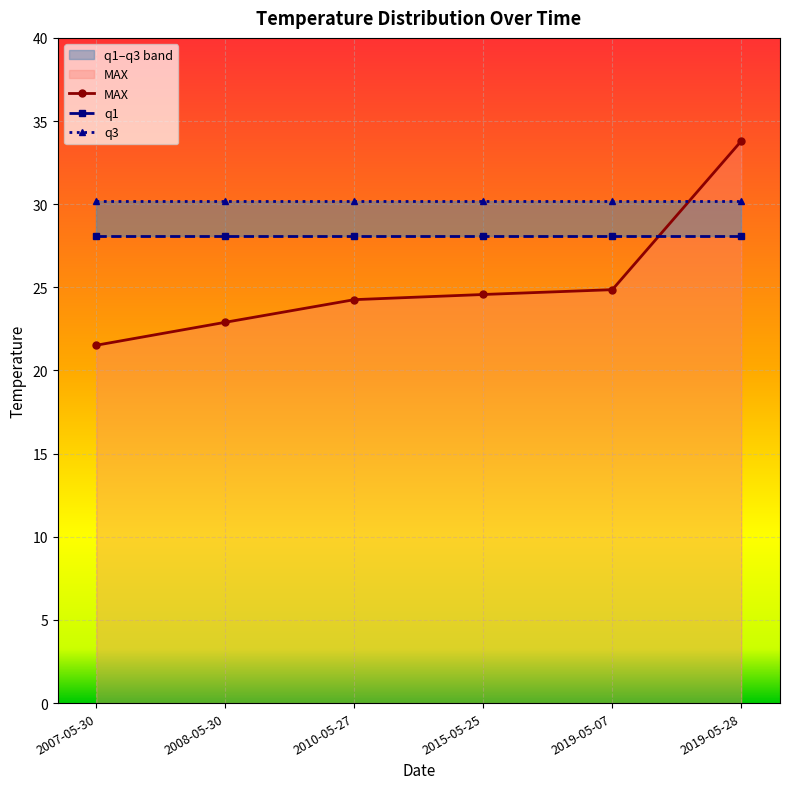

True or false: q1 and q3 intersect in this chart.

False